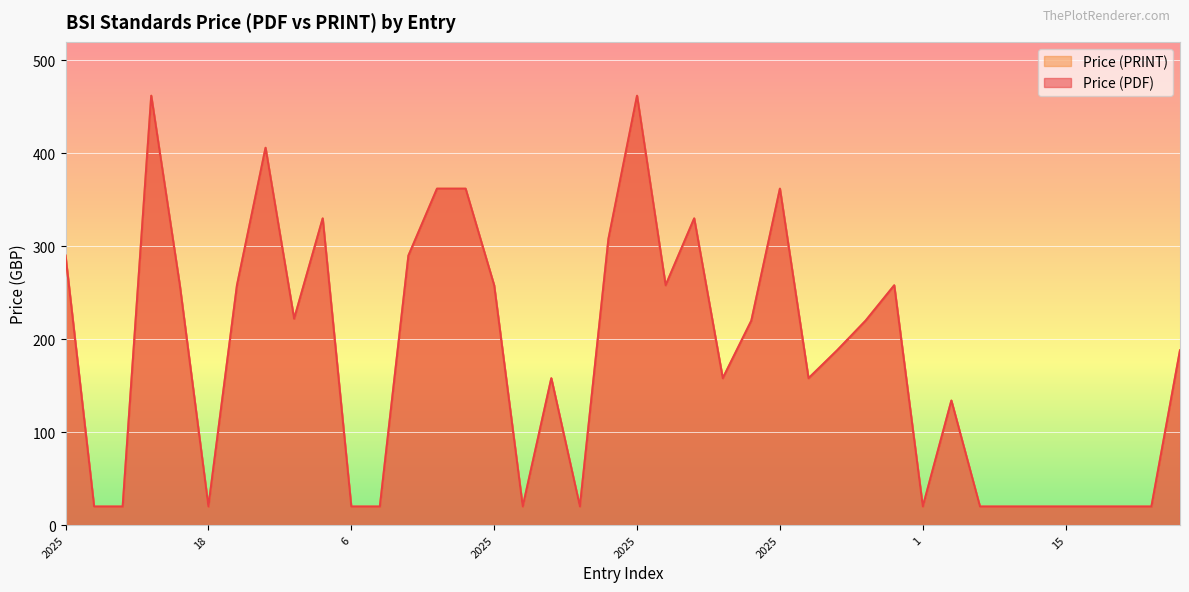

How many lines are shown in the chart?

2